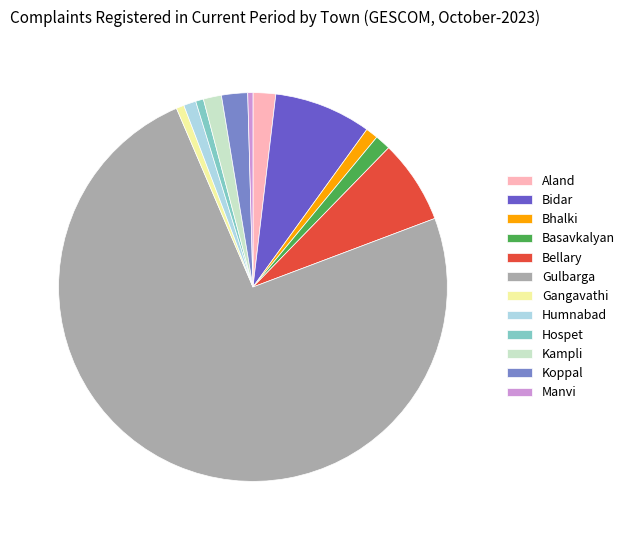

The Bellary slice represents 1% of the pie. True or false?

False